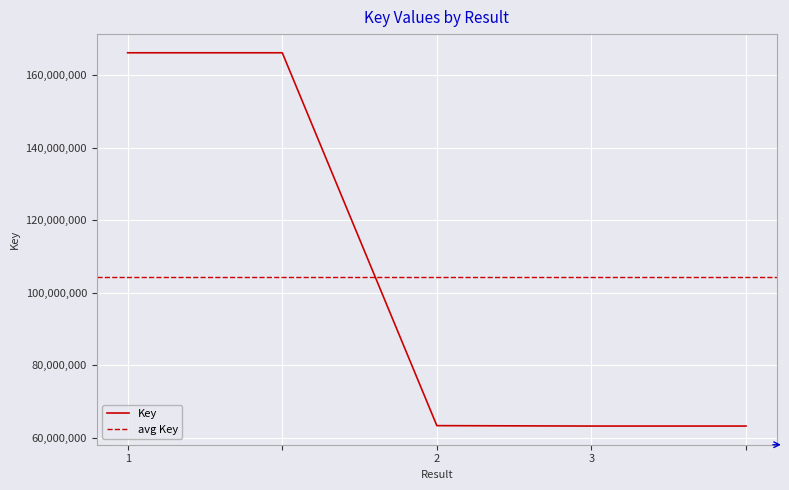

Where does the data first go above 63380330?

1